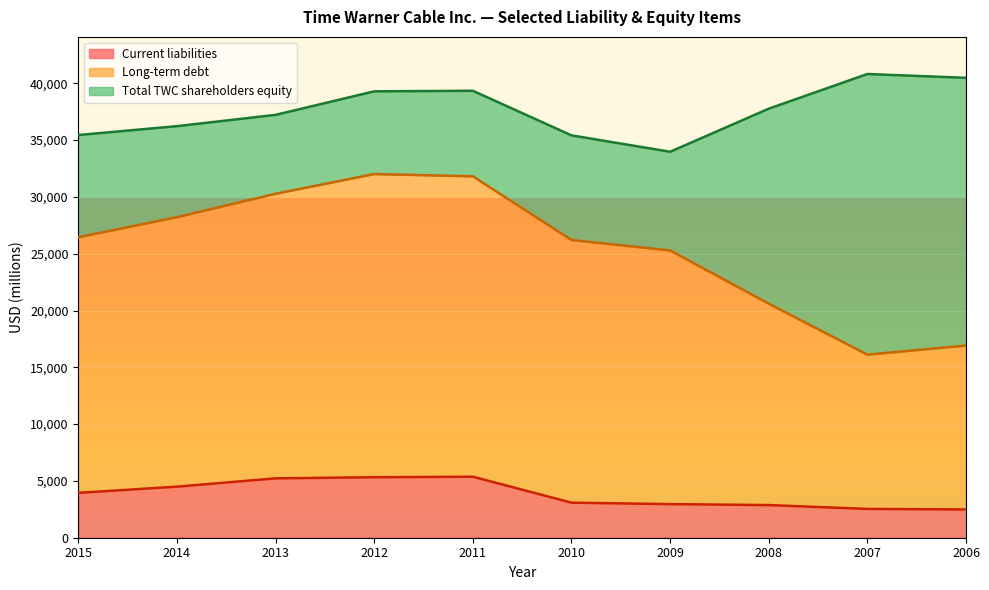

Is it true that Current liabilities equals 710 at 2009?

False